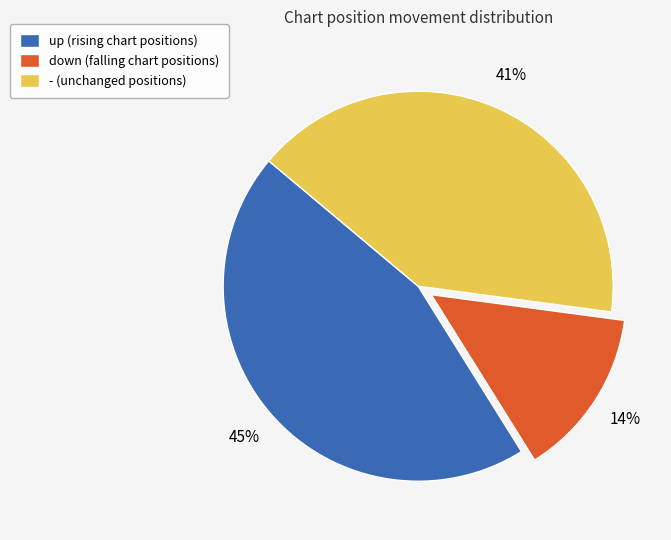

To the nearest percent, what is the average slice percentage?

33%